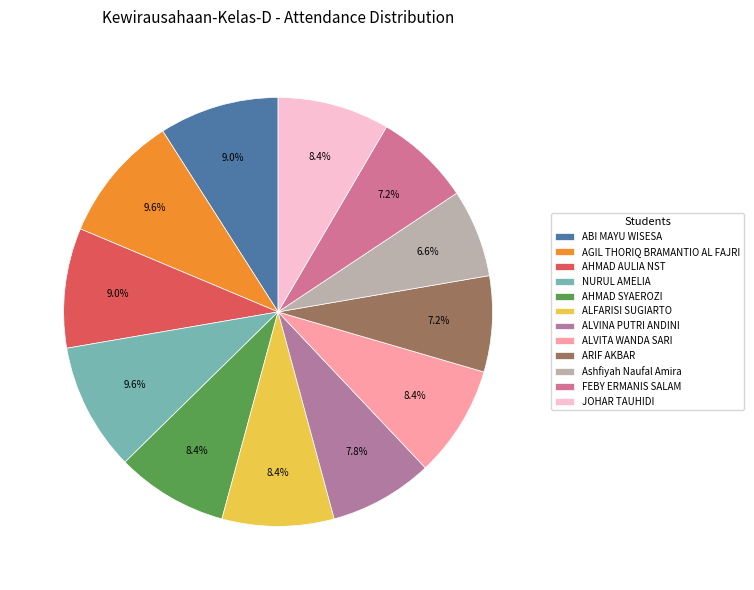

True or false: ALFARISI SUGIARTO accounts for 1% of the total.

False